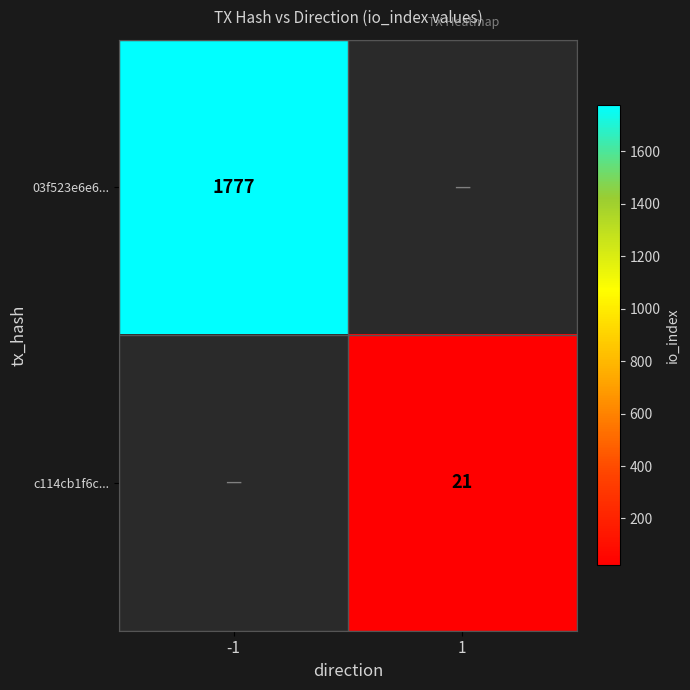

Is it true that c114cb1f6c... equals 32 at 1?

False